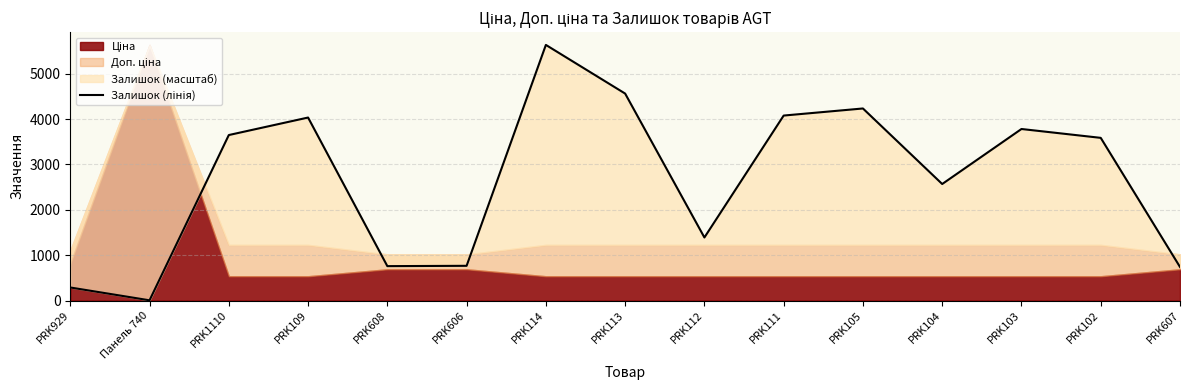

What is the value of the 5th point from the left?

758.2